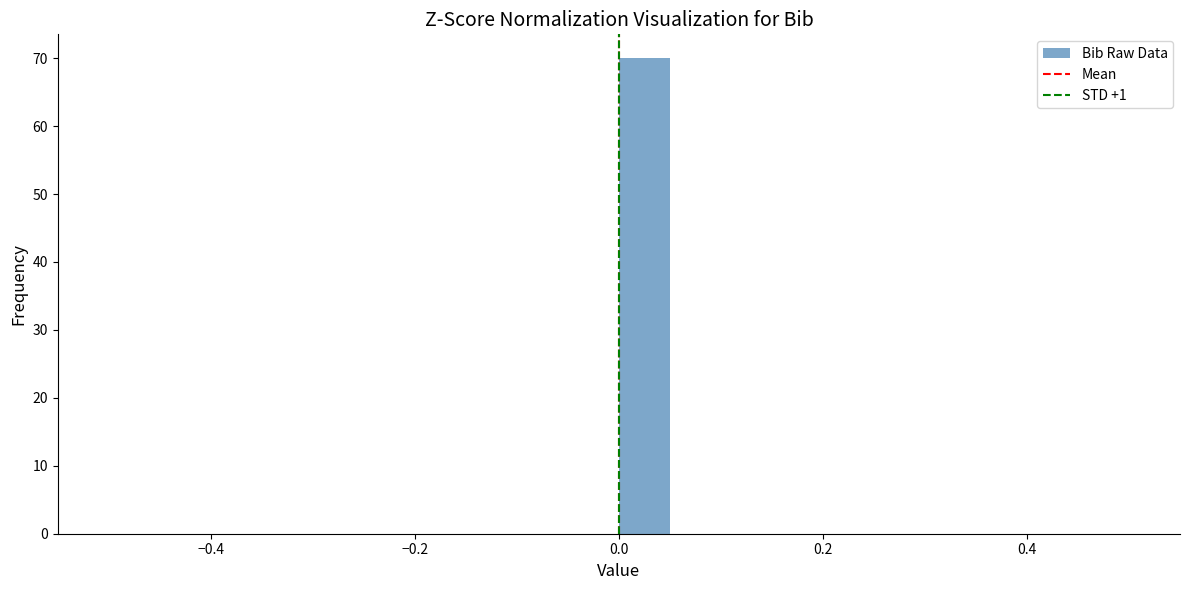

Read against the x-axis, roughly where is the centre of the tallest bar?

0.02